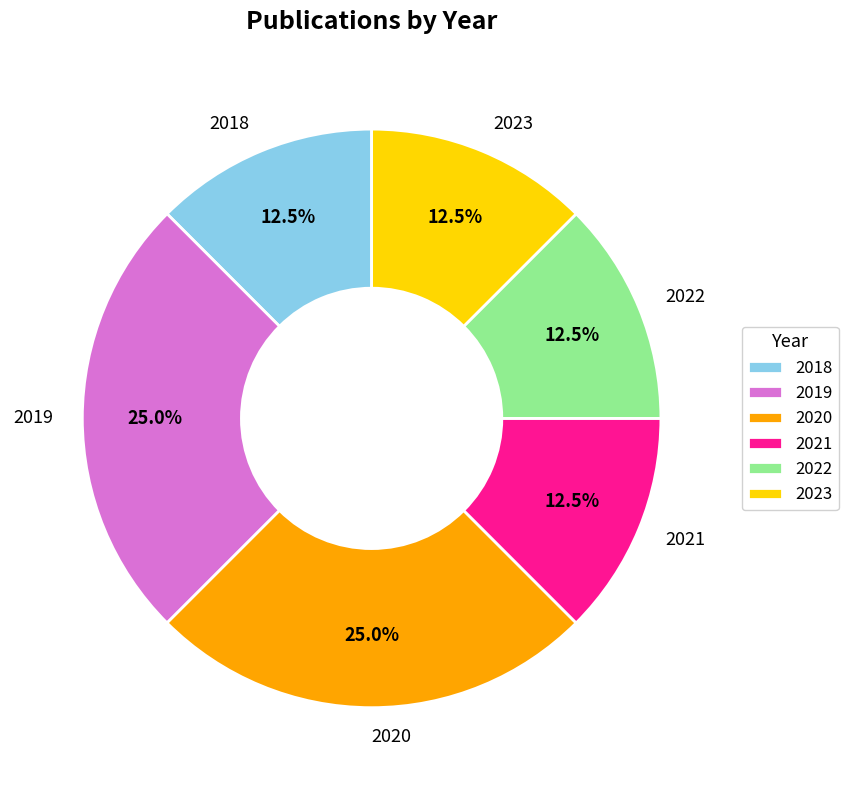

To the nearest percent, what portion does 2020 represent?

25%